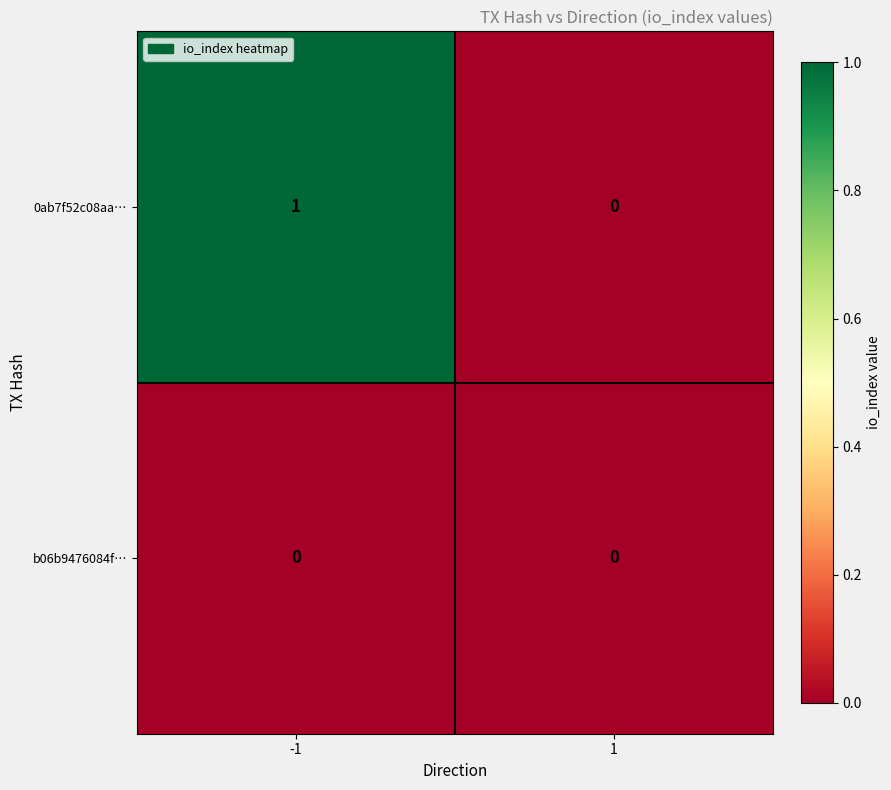

List the series in order of their overall mean, highest first.

0ab7f52c08aa…, b06b9476084f…